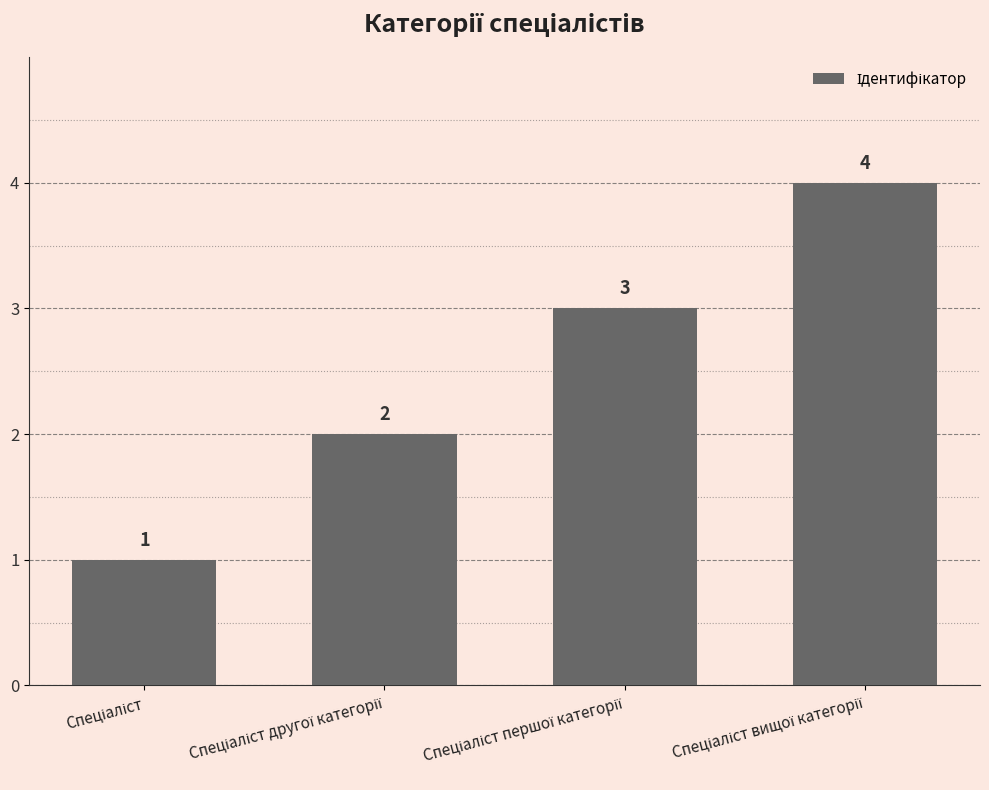

What is the maximum value shown in the chart?

4